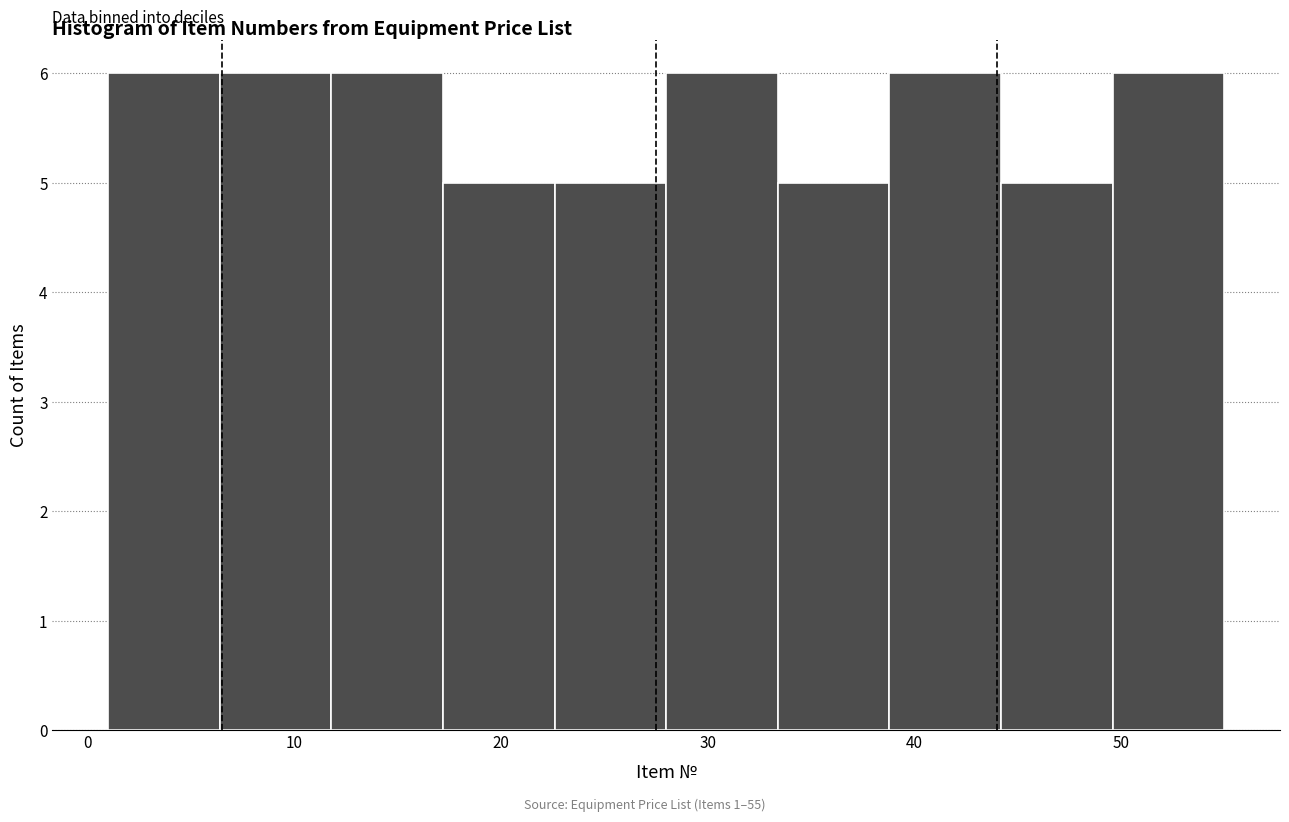

Reading left to right, transcribe this chart: for each bar, give the range it covers on the x-axis and its height. Neither the bar edges nor the heights are printed on the chart, so give them approximately, as read against the axes.

1.0 to 6.4: 6
6.4 to 11.8: 6
11.8 to 17.2: 6
17.2 to 22.6: 5
22.6 to 28.0: 5
28.0 to 33.4: 6
33.4 to 38.8: 5
38.8 to 44.2: 6
44.2 to 49.6: 5
49.6 to 55.0: 6